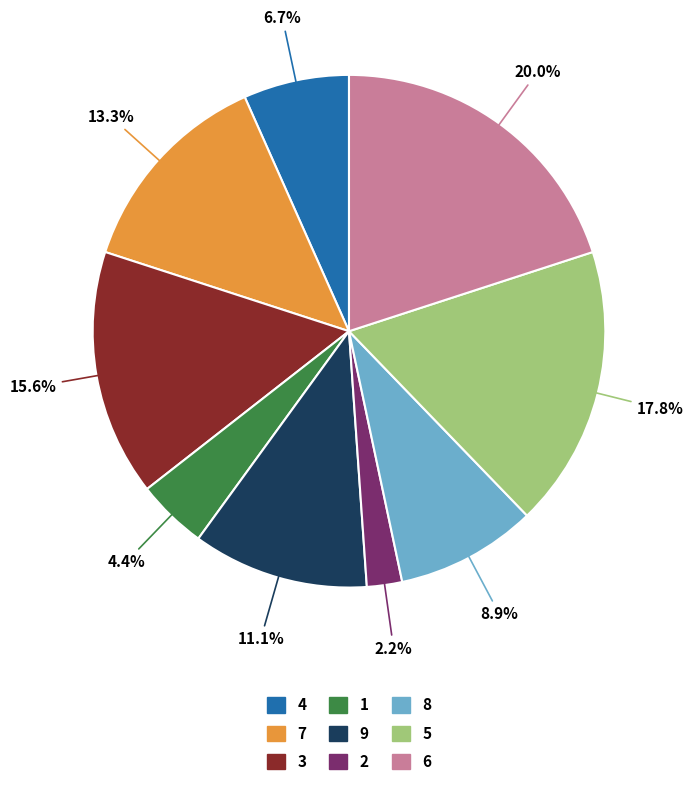

How many slices are in this pie chart?

9